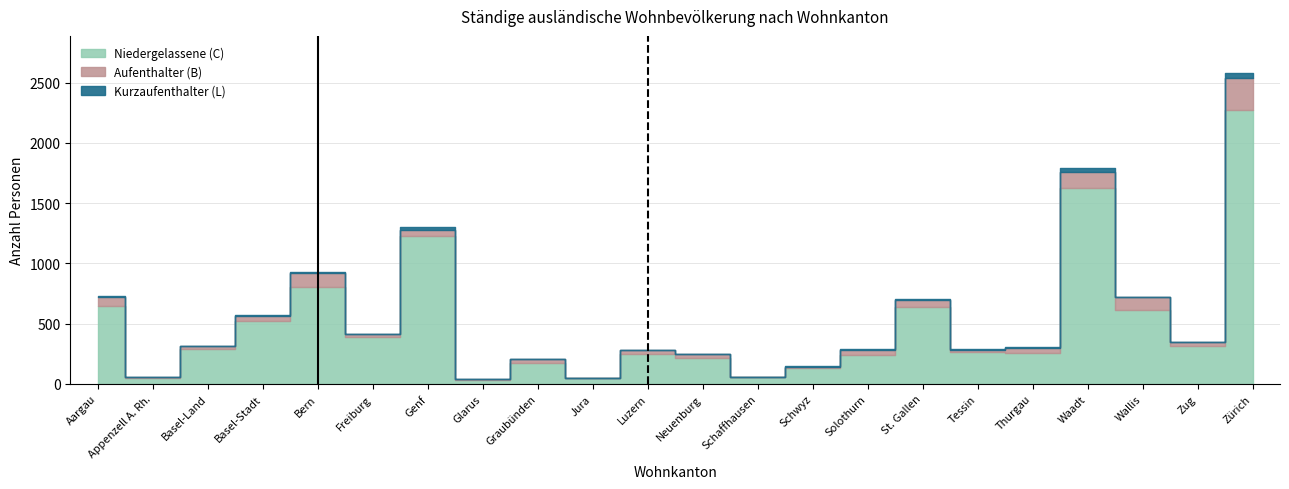

At which category is the sum across all series the highest?

Zürich